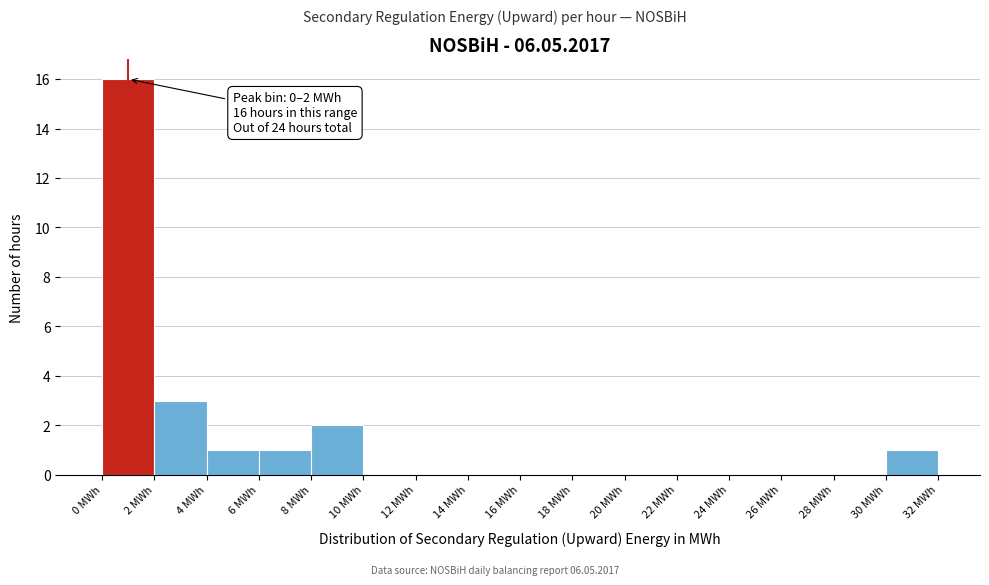

Which range on the x-axis has the tallest bar?

0 to 2